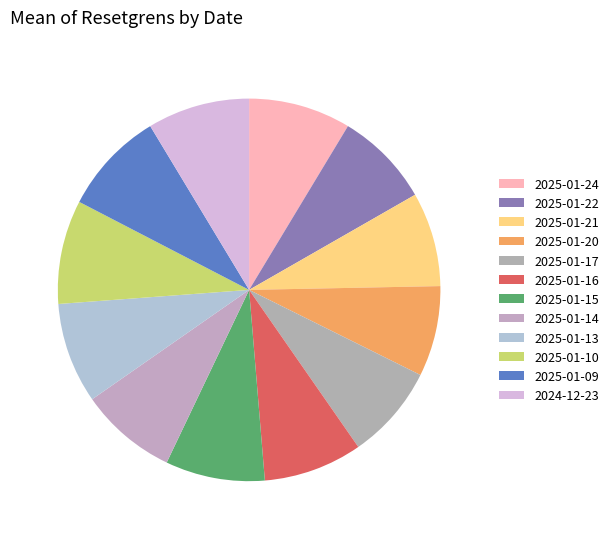

How many segments does this pie chart have?

12